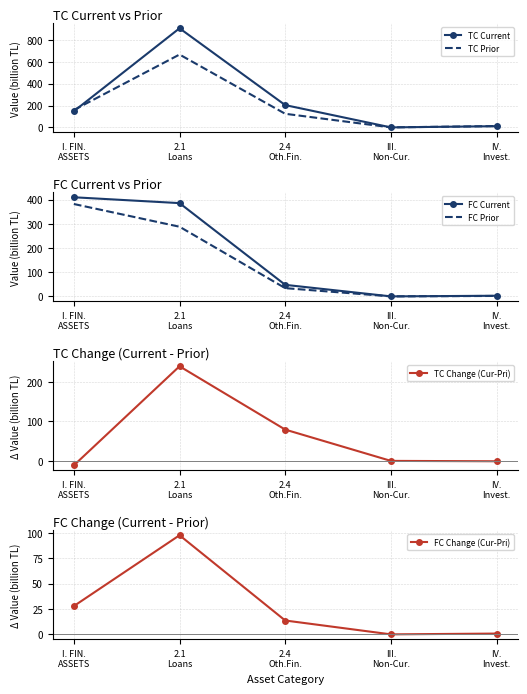

What position from the left is 2.4
Oth.Fin.?

3